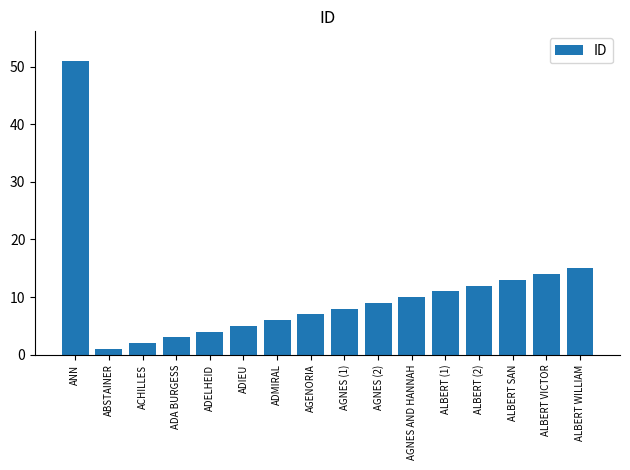

What is the change in value from ABSTAINER to AGNES (2)?

+8